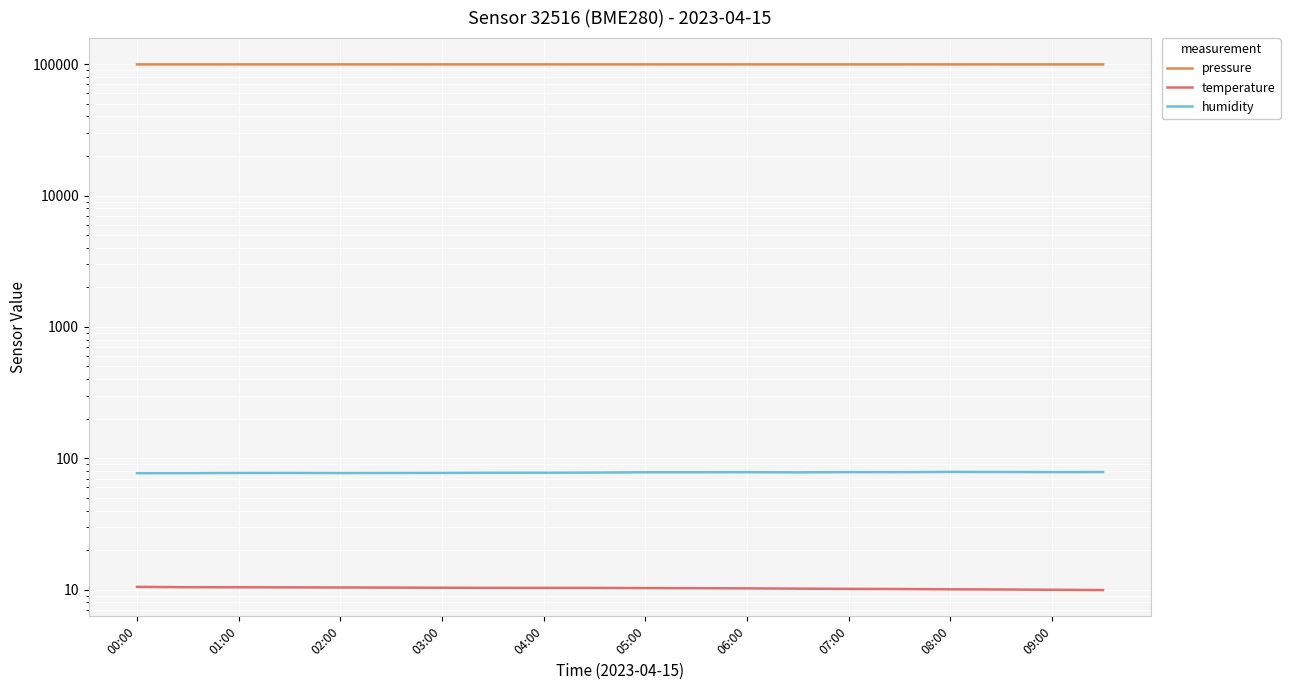

At which category does humidity reach its first local peak?

03:00